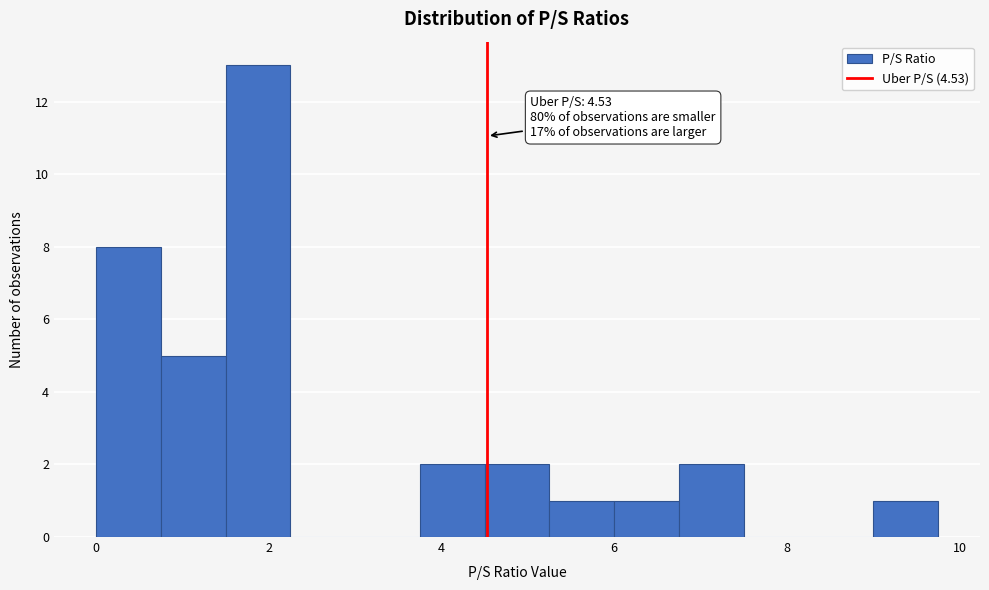

Read against the x-axis, roughly where is the centre of the tallest bar?

1.8